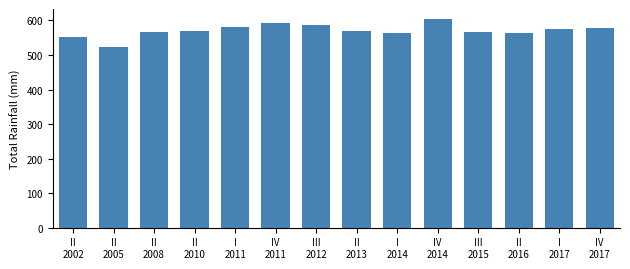

What is the value of the 1st bar from the left?

551.9